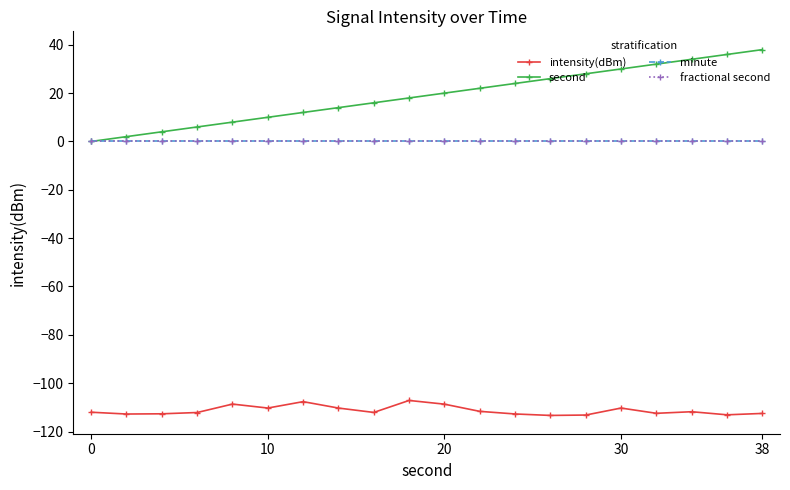

True or false: second and intensity(dBm) cross at least once.

False